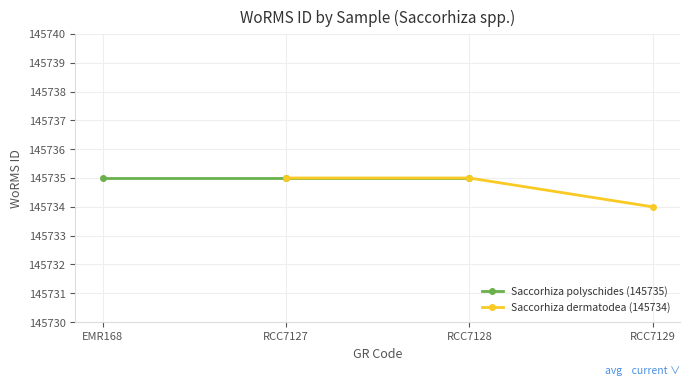

How many lines are shown in the chart?

2